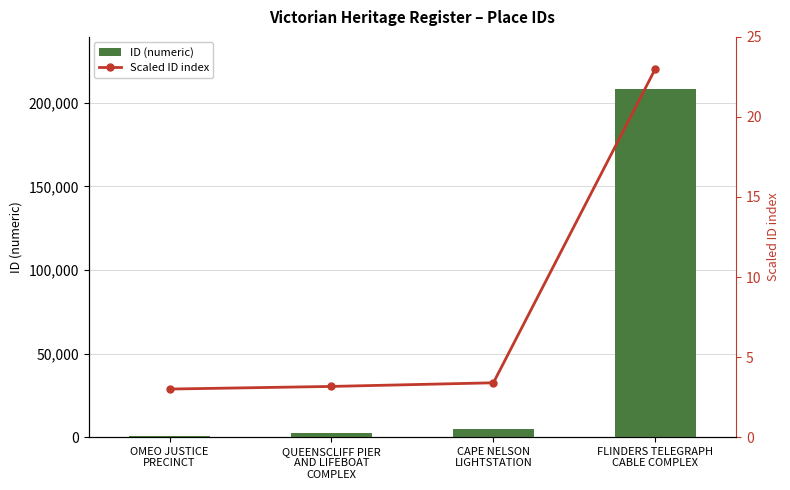

What is the label of the 4th bar from the left?

FLINDERS TELEGRAPH
CABLE COMPLEX